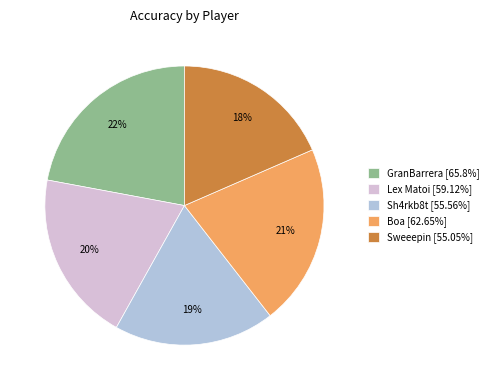

Does GranBarrera account for over 50% of the chart?

No